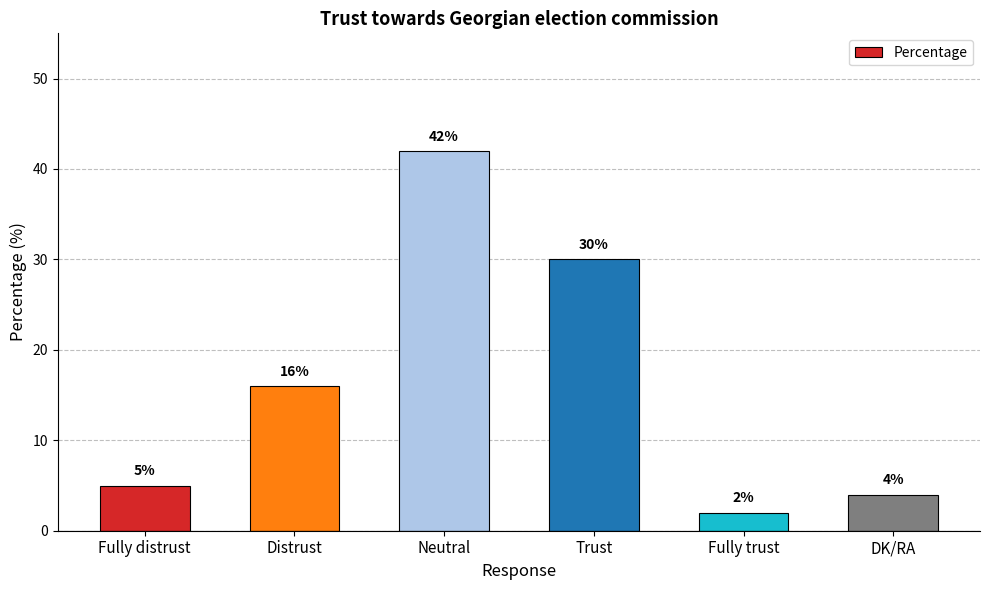

Is it true that the value at Neutral is 11?

False